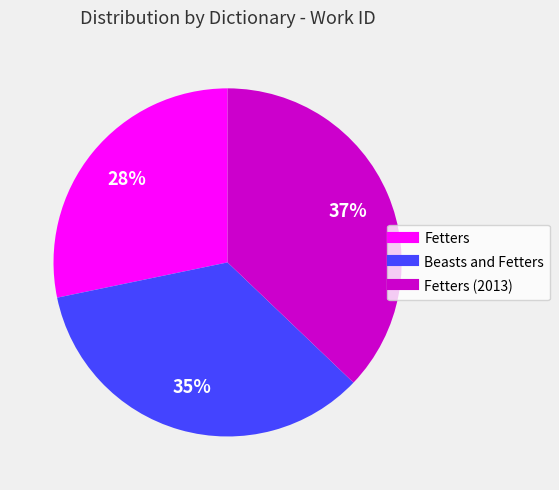

To the nearest percent, what is the average slice percentage?

33%